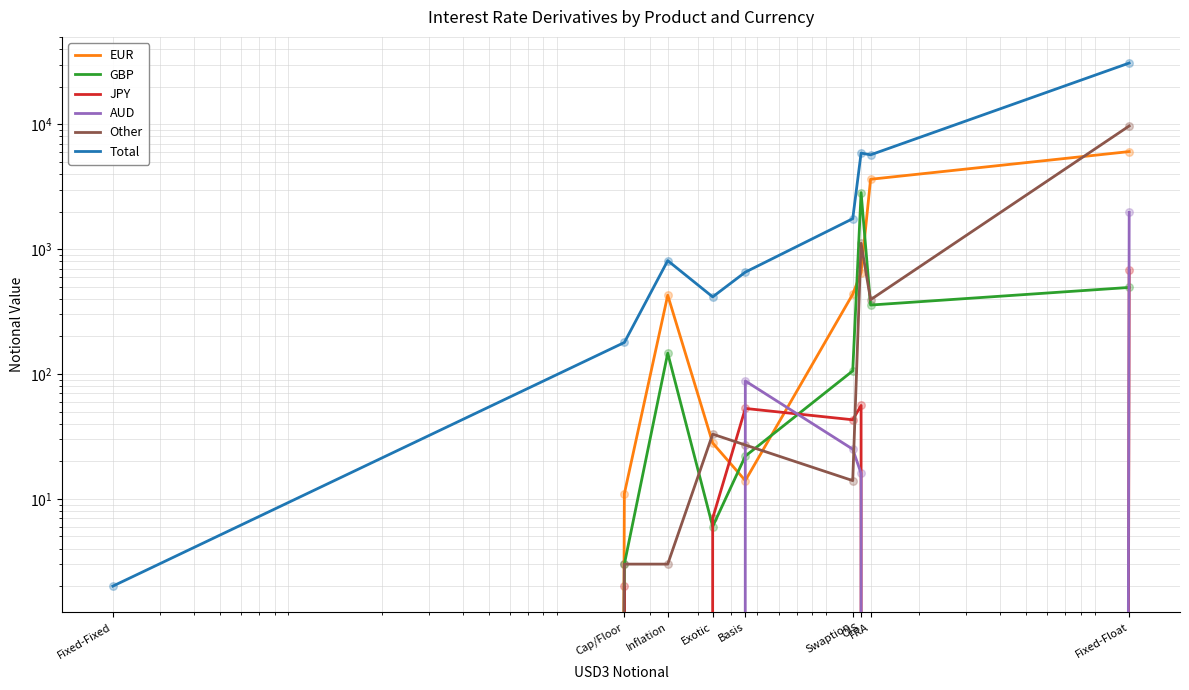

At which category is the sum across all series the highest?

Fixed-Float